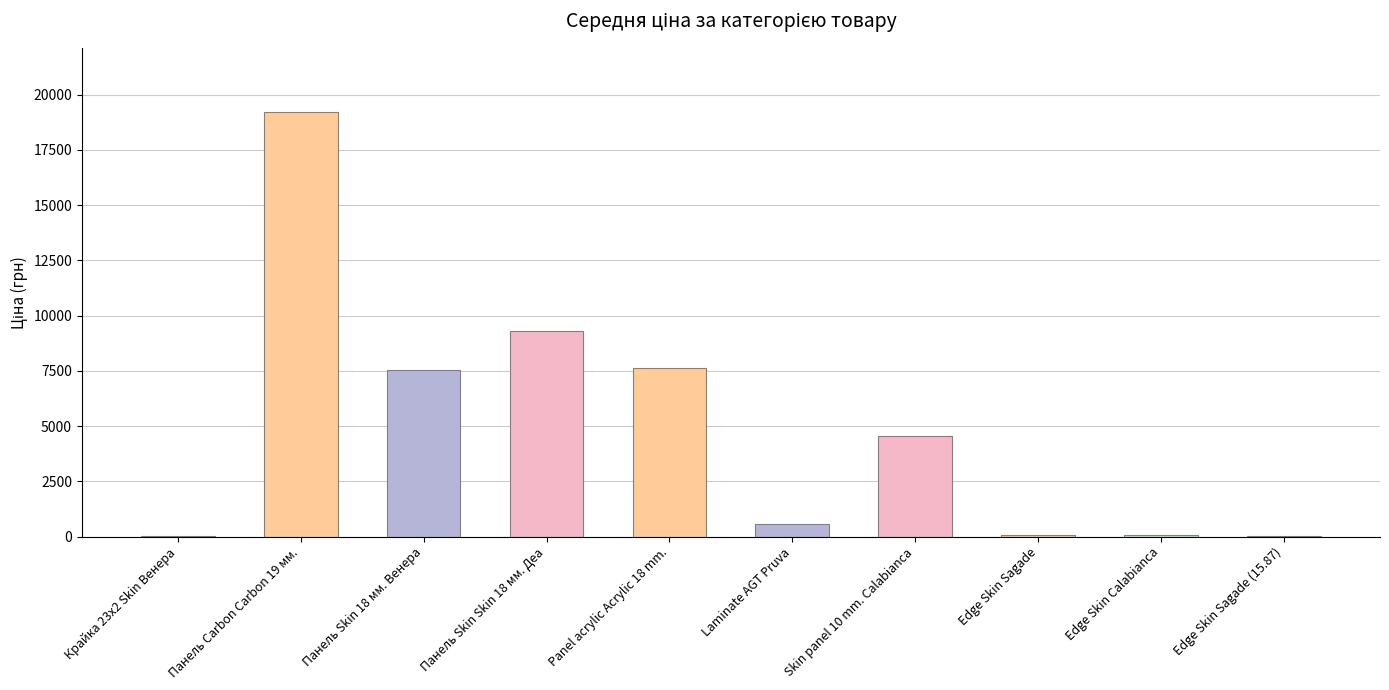

What is the sum of all values?

49080.2